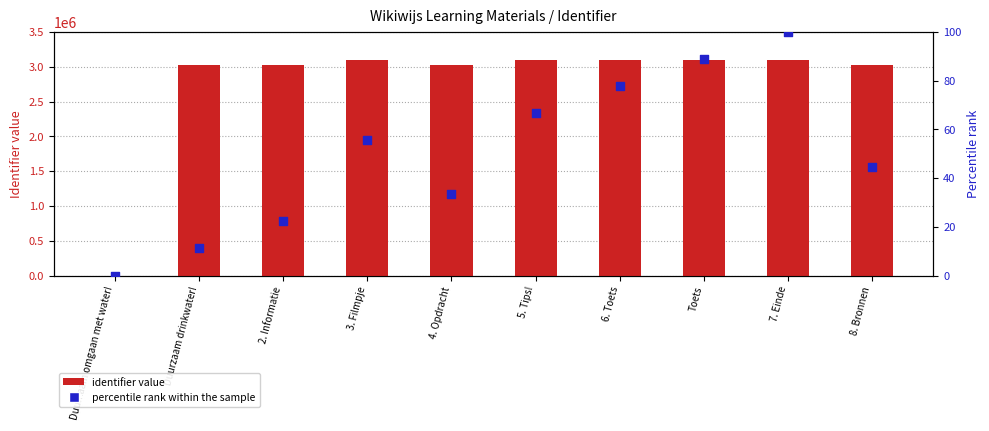

What is the total value across all series at 8. Bronnen?

3023950.4